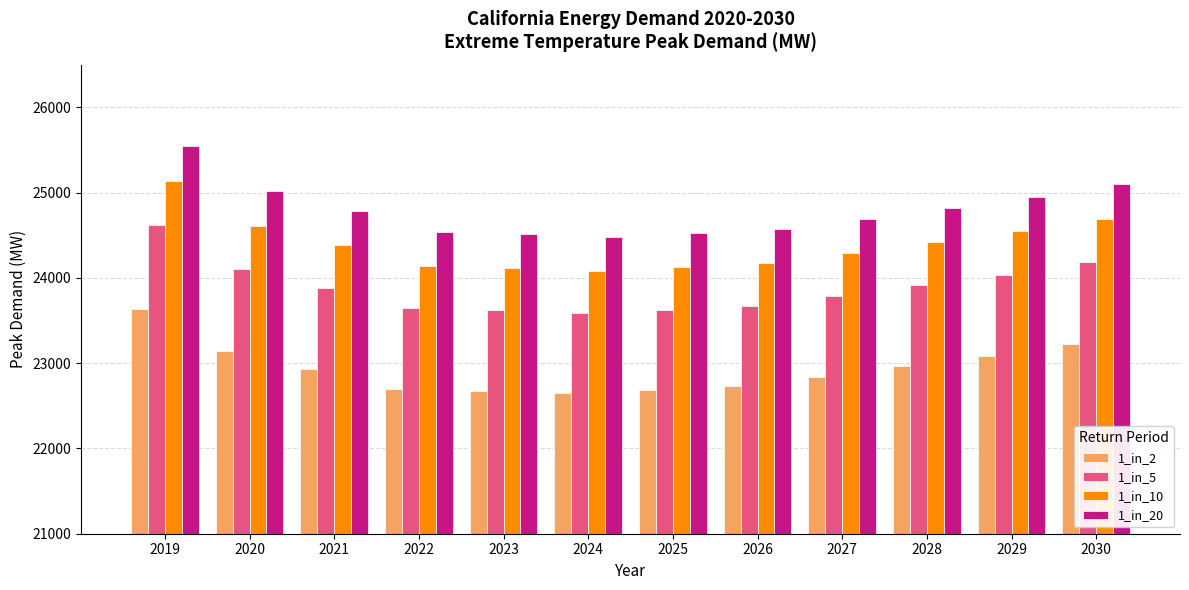

Is it true that 1_in_2 equals 11618.2 at 2019?

False